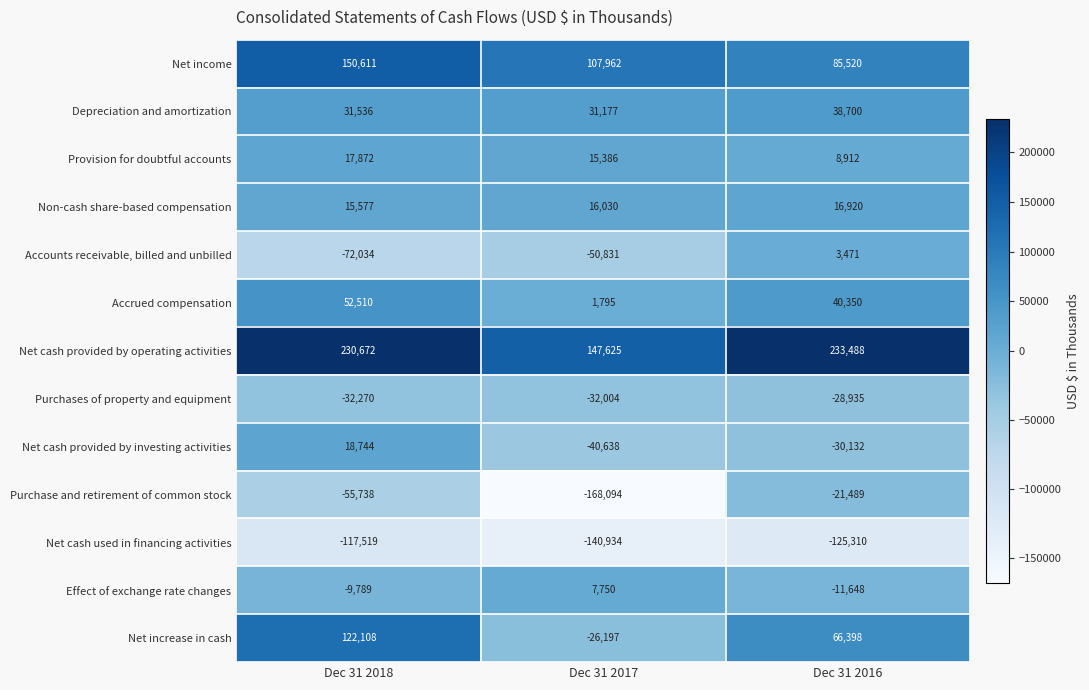

True or false: Accounts receivable, billed and unbilled has a value of -72034 at Dec 31 2018.

True